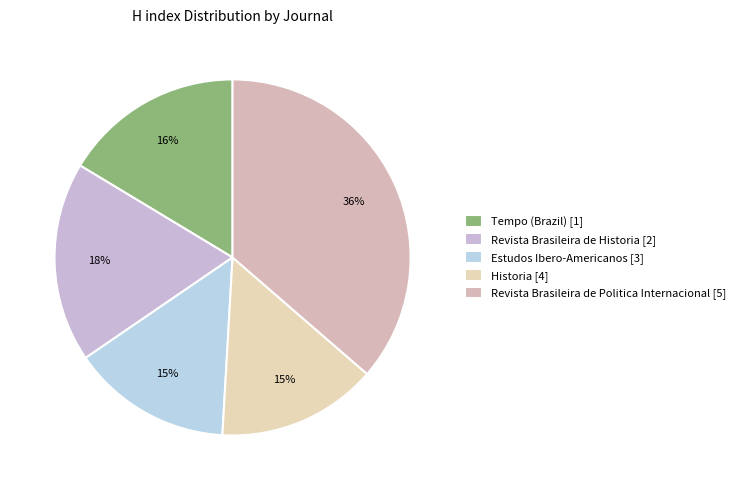

Count the number of slices in the pie.

5